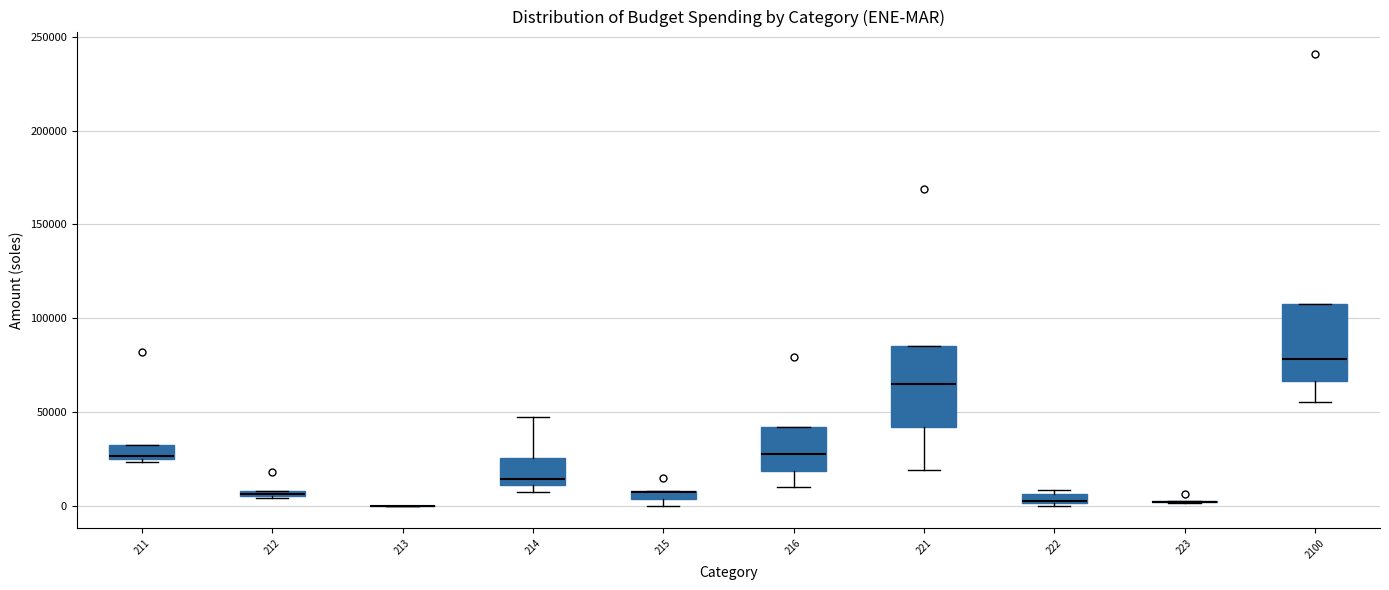

Where is the lower edge of the box at x = 222 on the y-axis? The values are not printed on the chart, so give them approximately, as read against the axis.

0